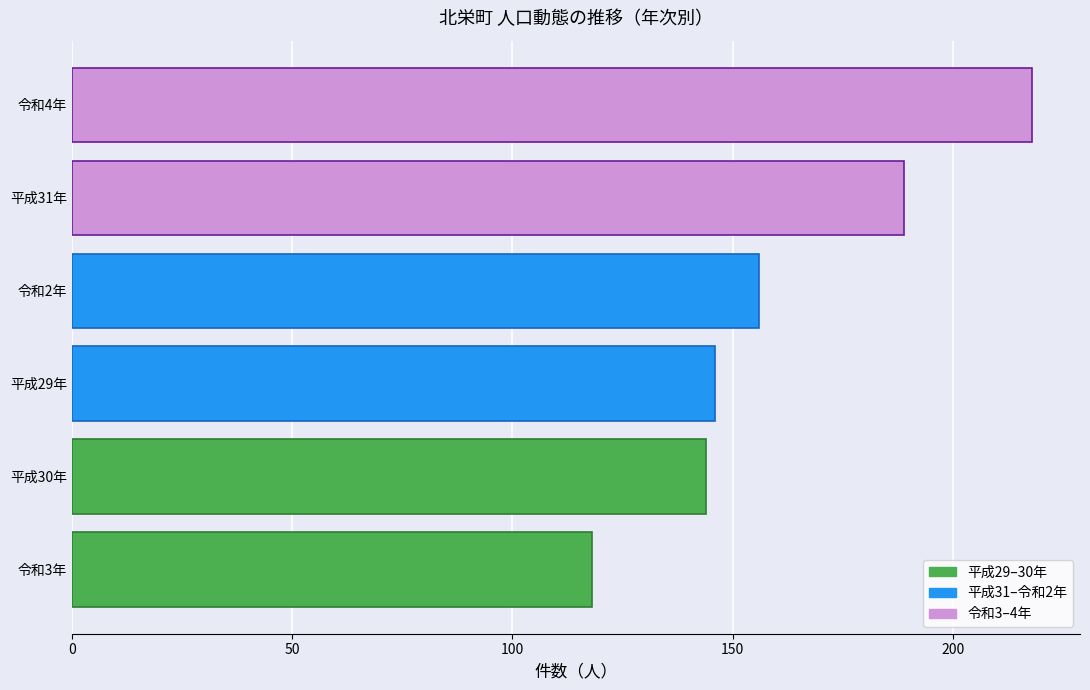

Where is the data nearest to the value 168?

令和2年